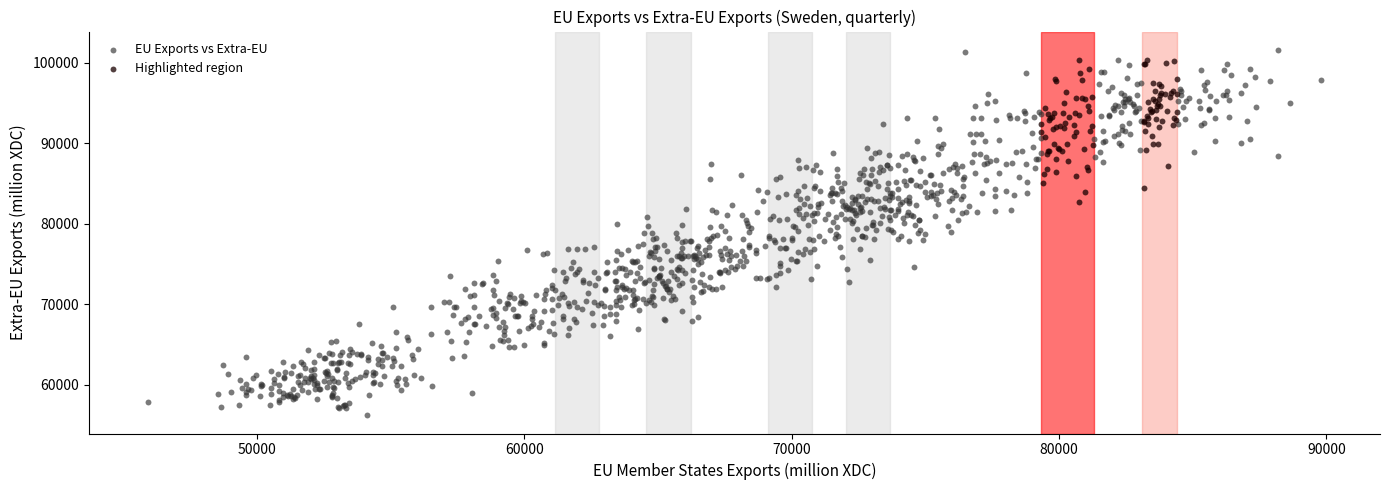

Which series reaches the maximum Y coordinate?

EU Exports vs Extra-EU